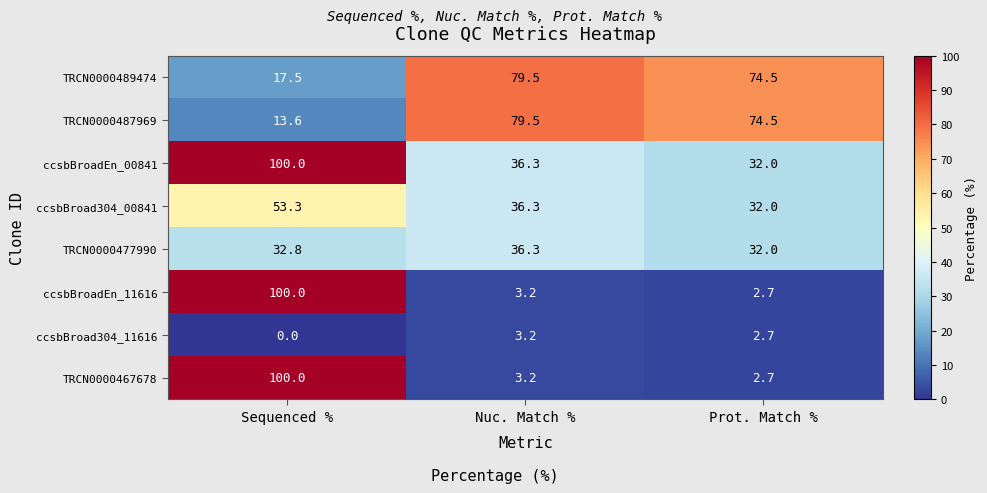

What is the difference between the highest and lowest values at Prot. Match %?

71.8